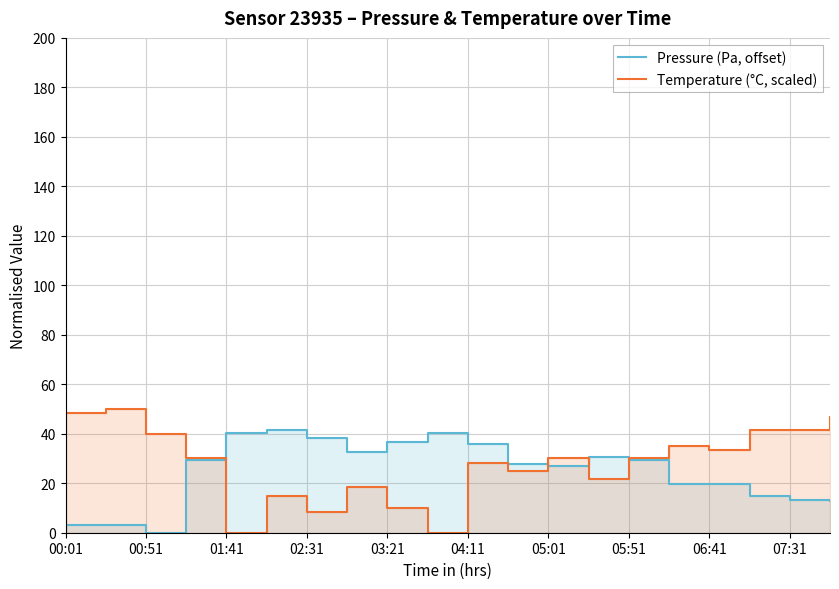

What is the sum of all Temperature (°C, scaled) values?

553.3